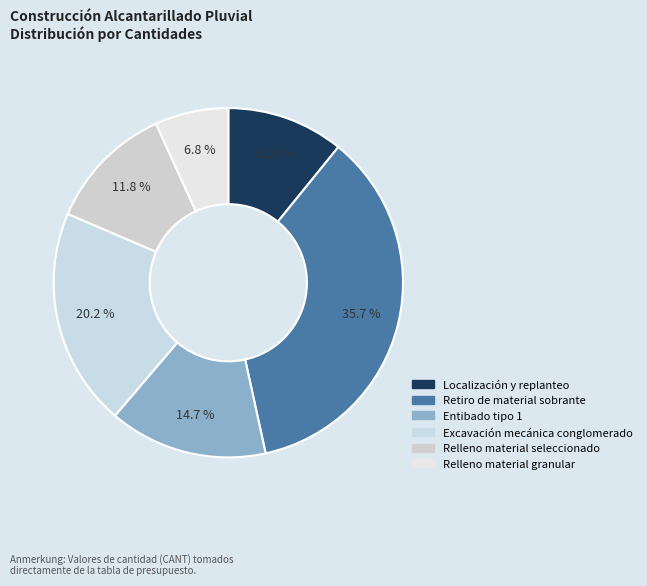

The Retiro de material sobrante slice represents 47% of the pie. True or false?

False